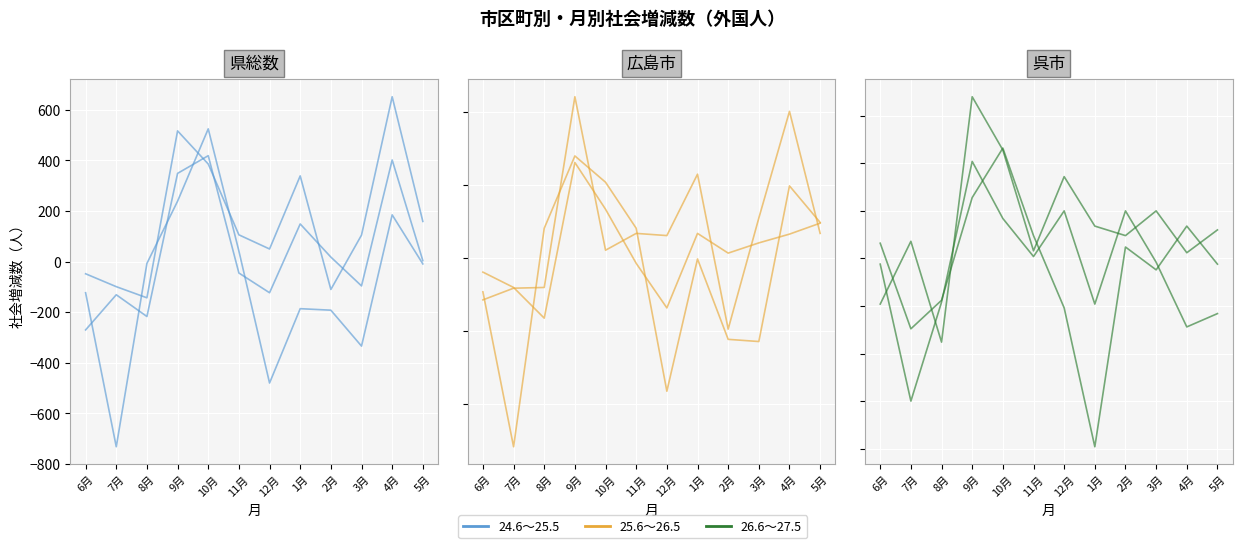

What is the label of the 11th point from the right?

7月